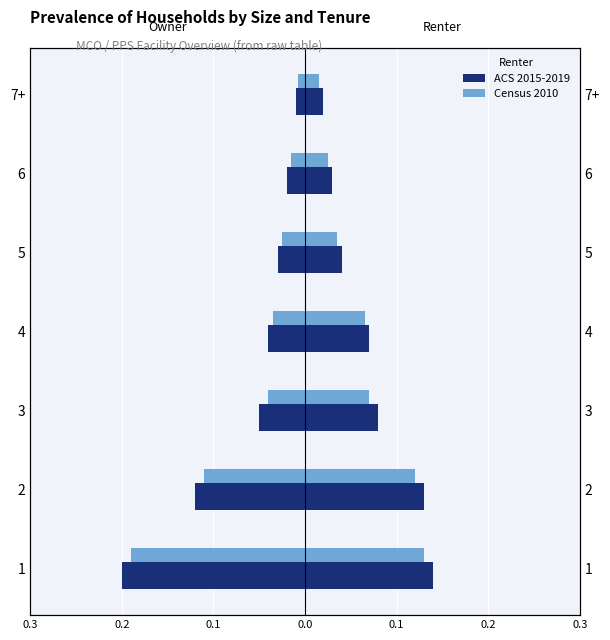

The value of Renter ACS 2015-2019 at 7+ is 0.0. True or false?

False